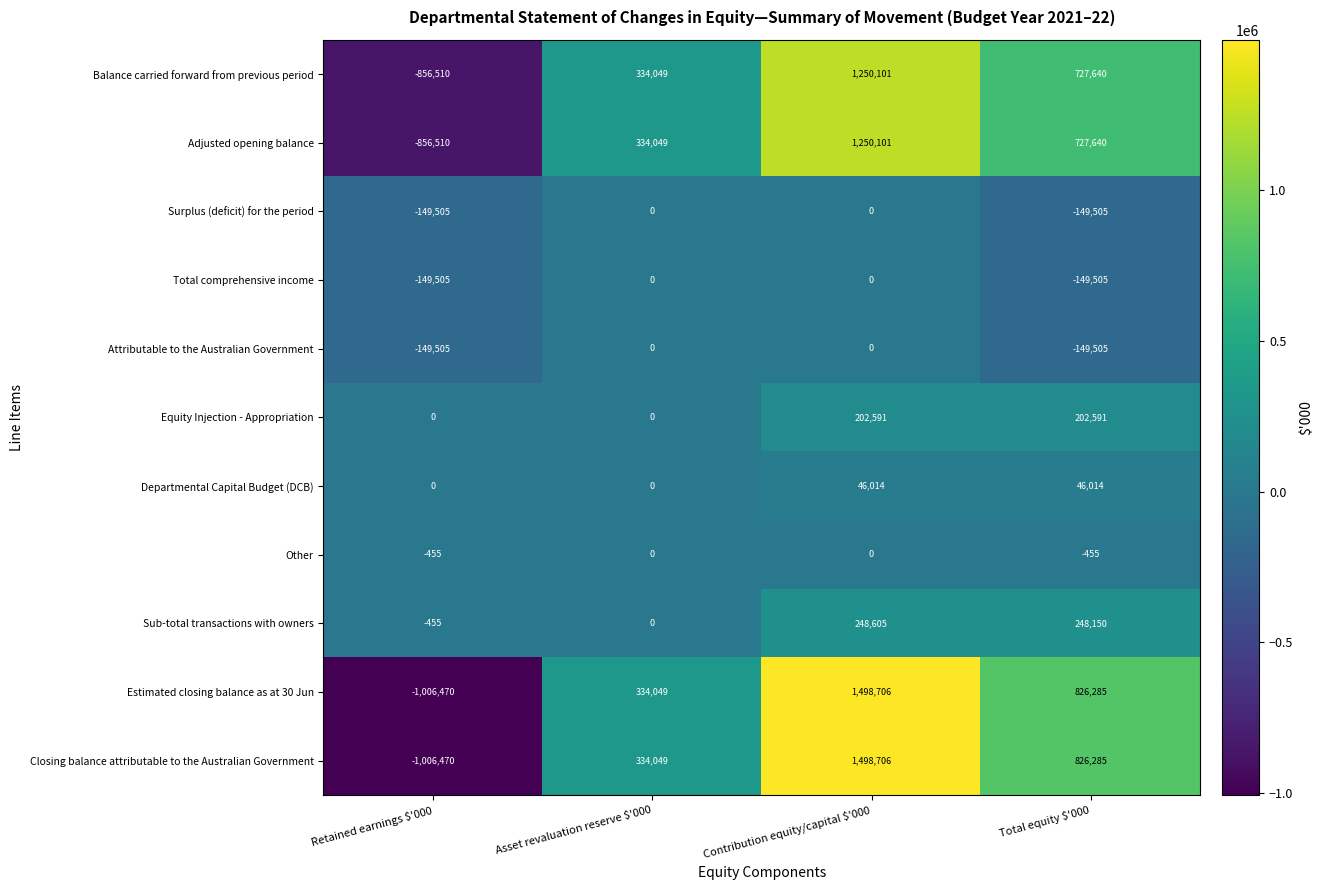

What is the total value across all series at Asset revaluation reserve $'000?

1336196